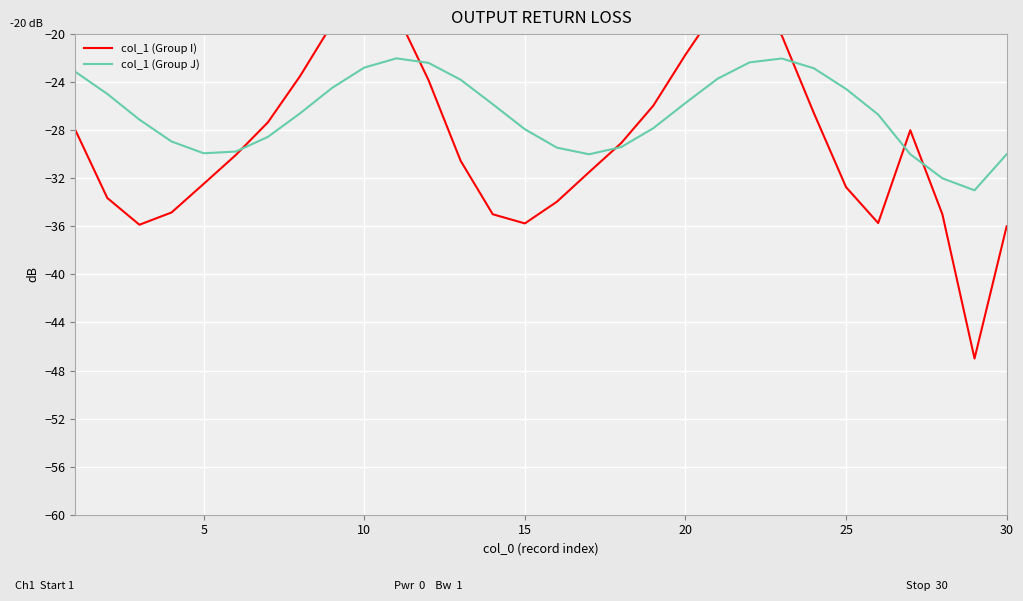

True or false: col_1 (Group J) has a value of -6.1 at 30.

False